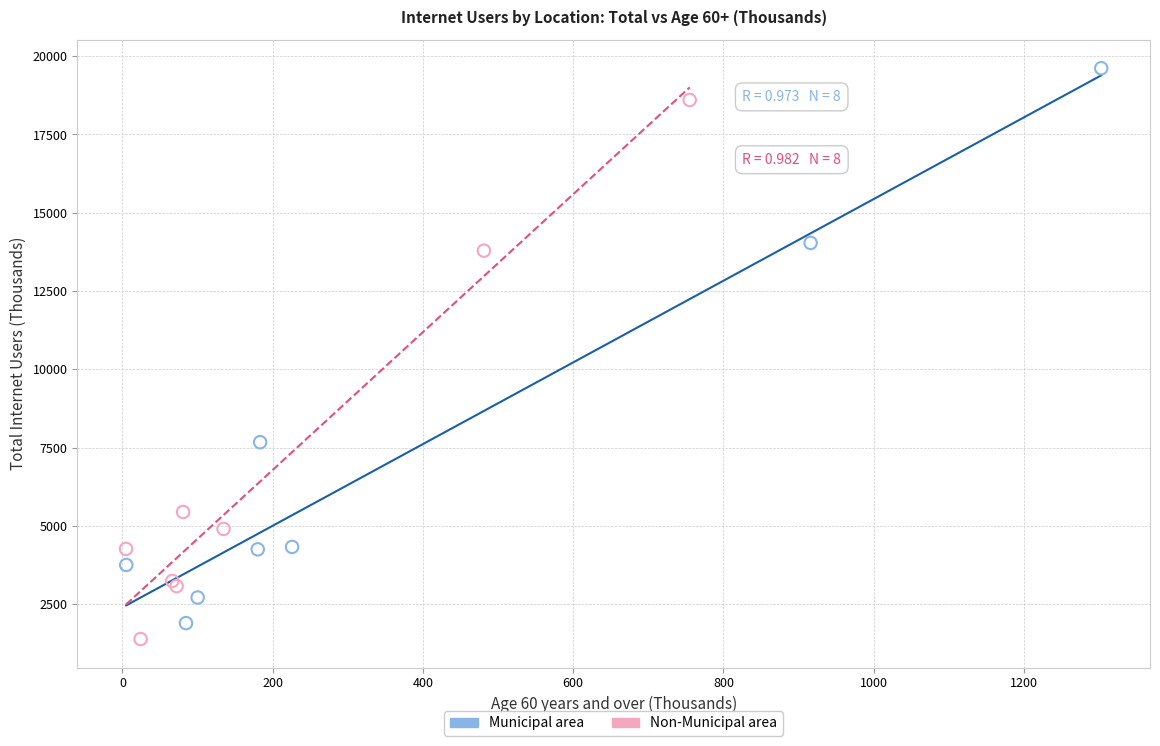

Which series has the largest Y range (max minus min)?

Municipal area